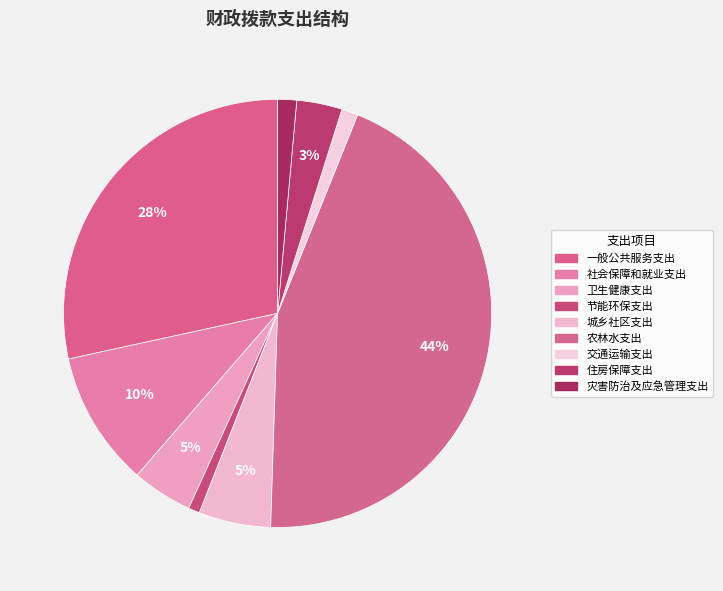

To the nearest percent, what is the combined percentage of 节能环保支出 and 一般公共服务支出?

29%